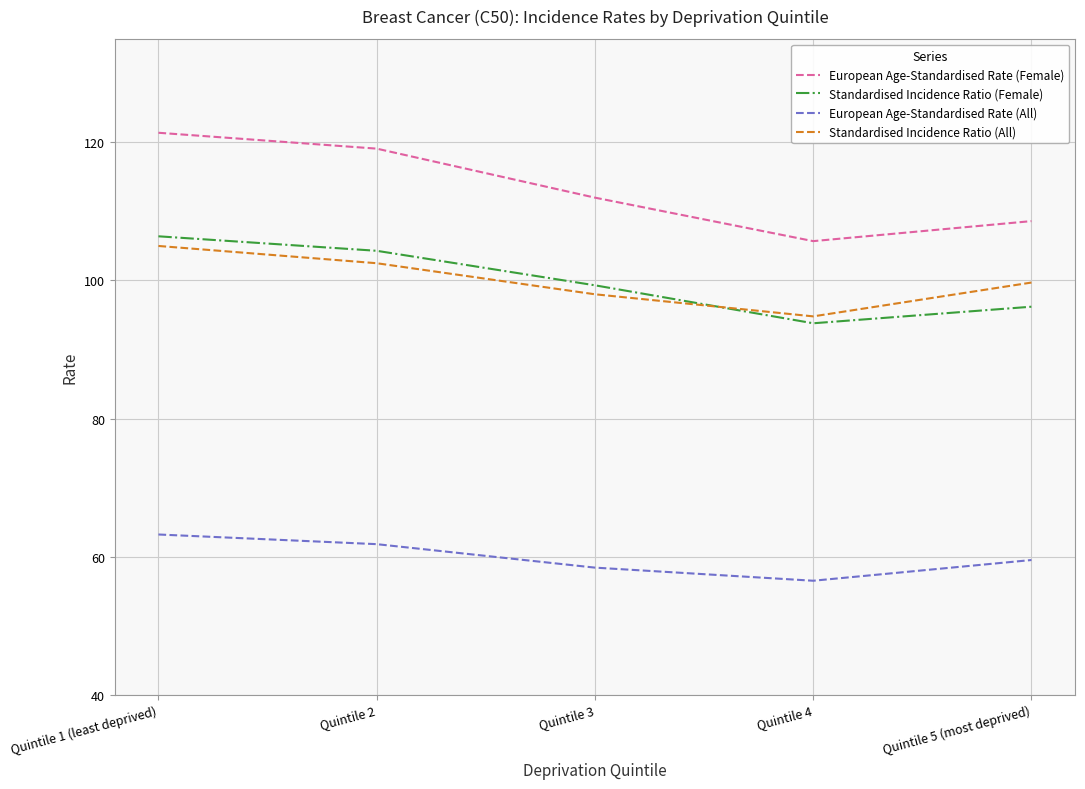

Which series changed the most between Quintile 2 and Quintile 3?

European Age-Standardised Rate (Female)